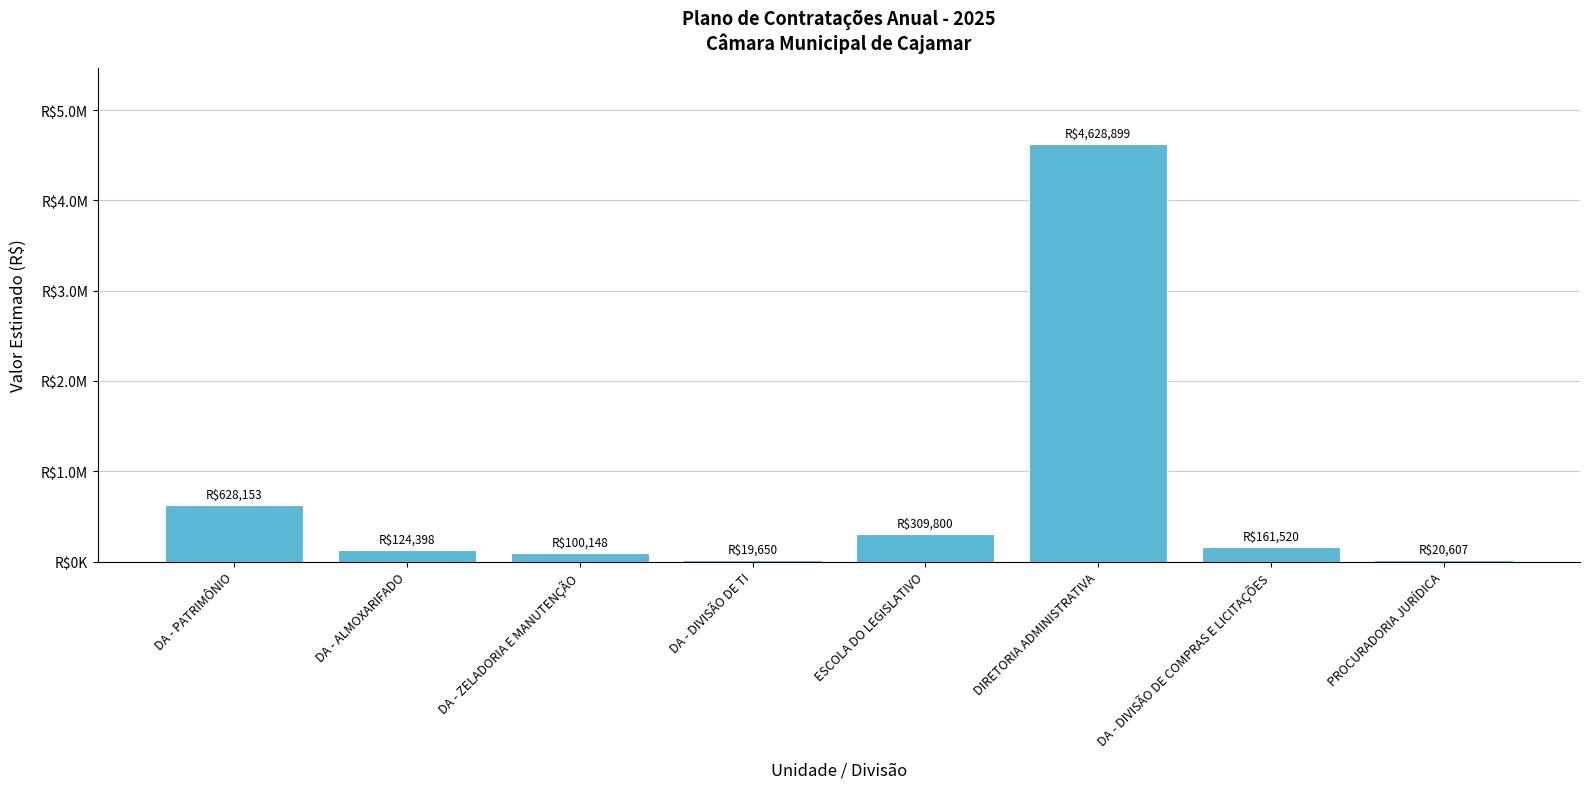

The chart shows a value of 628152.5 at DA - PATRIMÔNIO. True or false?

True